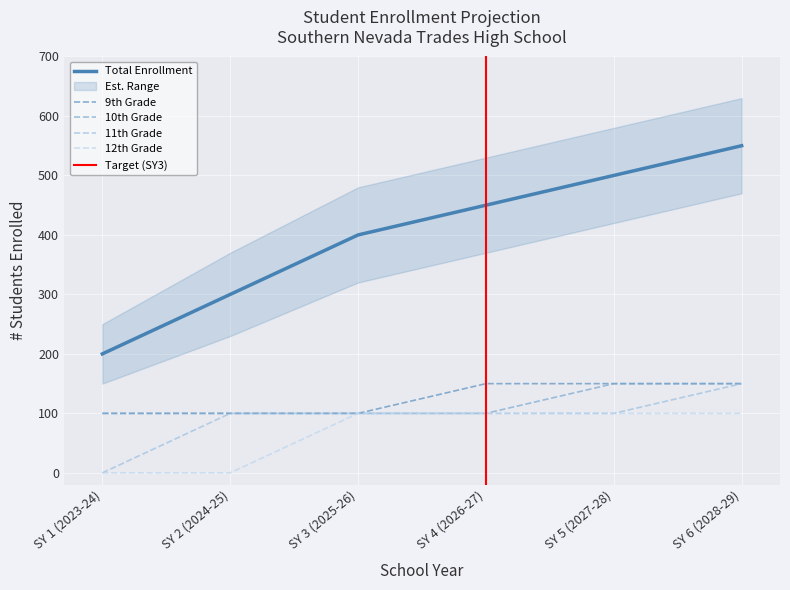

True or false: 11th Grade has a value of 37 at SY 2 (2024-25).

False